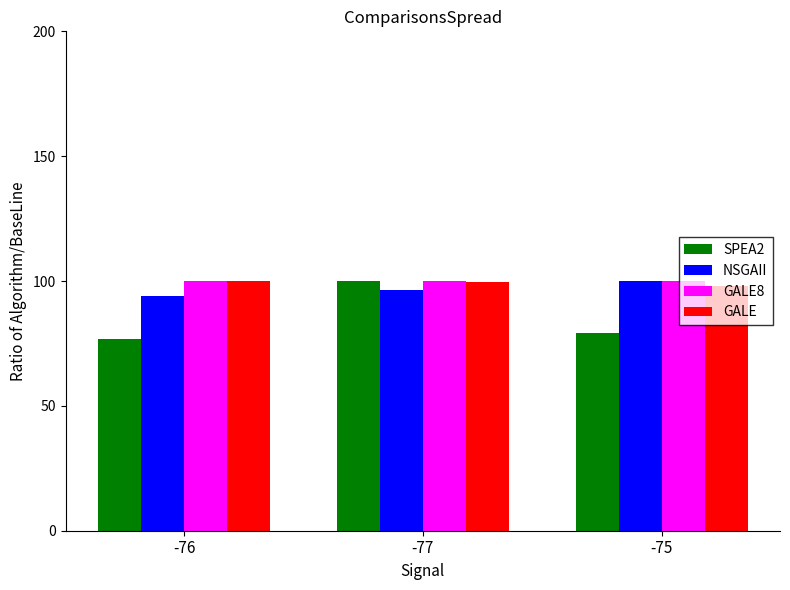

What position from the right is -77?

2